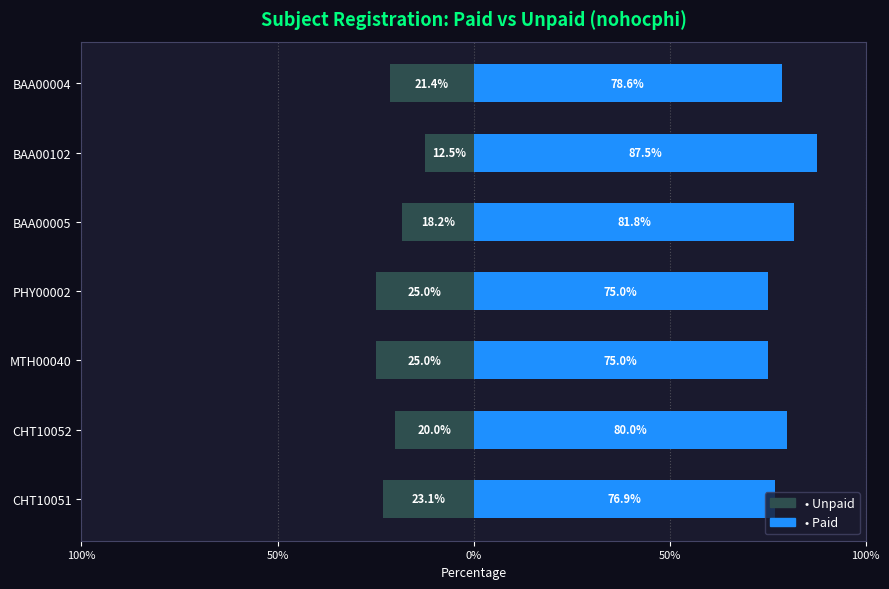

How many categories are shown in the chart?

7